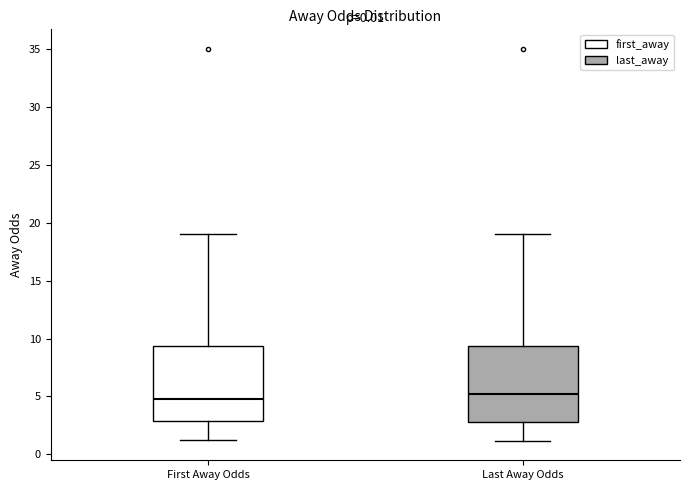

Reading left to right, read every box against the y-axis: the position of its median line, the range the box covers, and the ends of its whiskers. The values are not printed on the chart, so give them approximately, as read against the axis.

First Away Odds: median 5.0, box 3.0 to 9.5, whiskers 1.0 to 19.0
Last Away Odds: median 5.0, box 3.0 to 9.5, whiskers 1.0 to 19.0